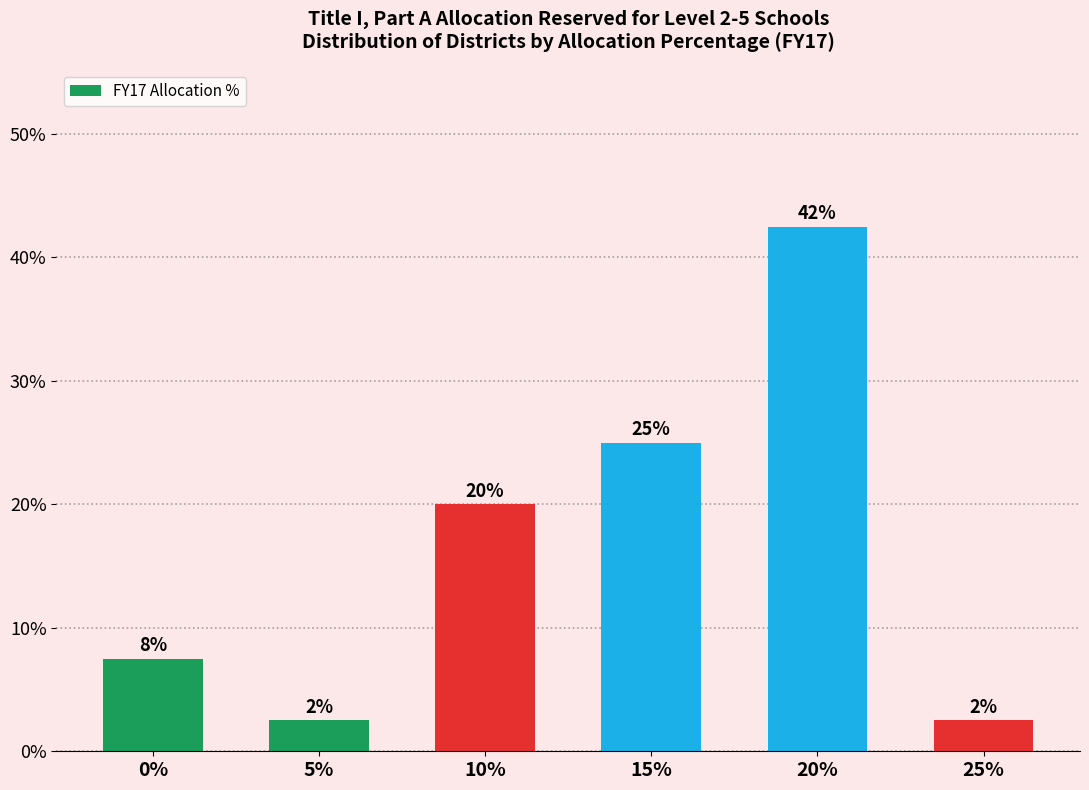

Which label corresponds to the largest value in the chart?

20%